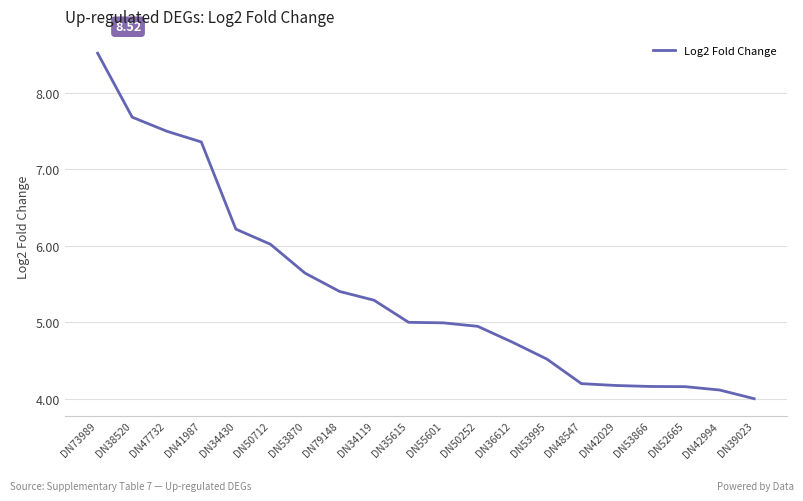

Which category has the lowest value across all series?

DN39023